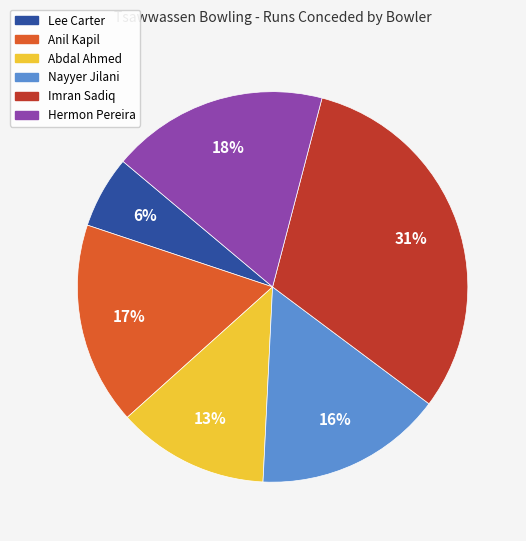

Rank the categories by value from lowest to highest.

Lee Carter, Abdal Ahmed, Nayyer Jilani, Anil Kapil, Hermon Pereira, Imran Sadiq